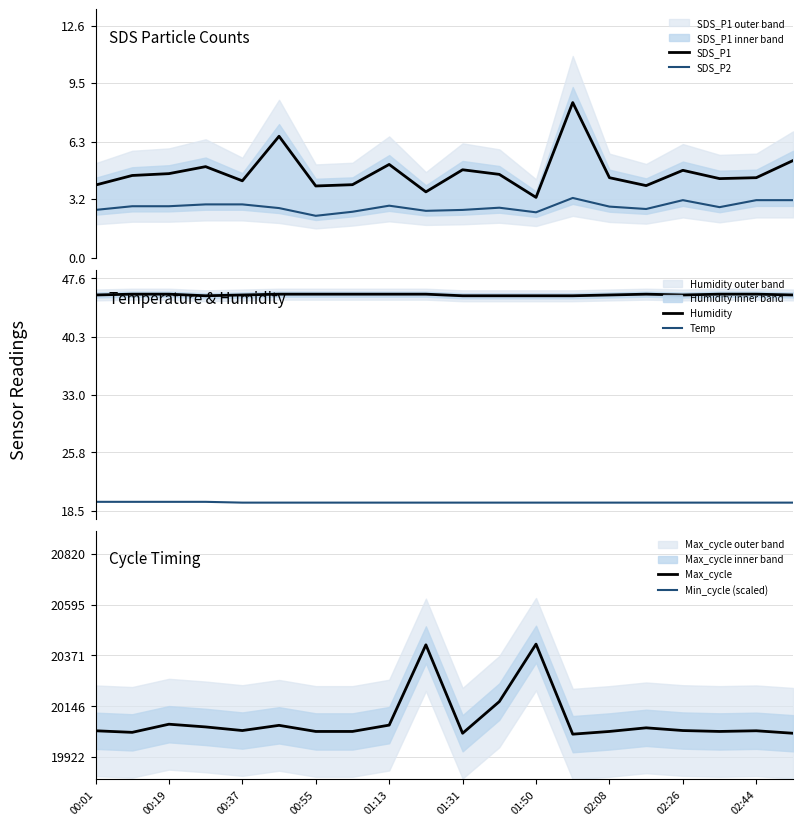

Reading left to right, what are all the values shown in this chart?

SDS_P1: 4.0	4.5	4.6	5.0	4.2	6.6	3.9	4.0	5.1	3.6	4.8	4.5	3.3	8.4	4.3	3.9	4.8	4.3	4.3	5.3
SDS_P2: 2.6	2.8	2.8	2.9	2.9	2.7	2.3	2.5	2.8	2.5	2.6	2.7	2.5	3.2	2.8	2.6	3.1	2.8	3.1	3.1
Humidity: 45.5	45.6	45.6	45.4	45.5	45.6	45.6	45.6	45.6	45.6	45.4	45.4	45.4	45.4	45.5	45.6	45.5	45.6	45.6	45.5
Temp: 19.6	19.6	19.6	19.6	19.5	19.5	19.5	19.5	19.5	19.5	19.5	19.5	19.5	19.5	19.5	19.5	19.5	19.5	19.5	19.5
Max_cycle: 20037.0	20030.0	20066.0	20054.0	20038.0	20061.0	20034.0	20034.0	20062.0	20417.0	20026.0	20166.0	20420.0	20022.0	20034.0	20050.0	20038.0	20034.0	20037.0	20026.0
Min_cycle (scaled): 39500.0	39500.0	39500.0	39500.0	39500.0	39500.0	39500.0	39500.0	39500.0	39500.0	39500.0	39500.0	39500.0	39500.0	39500.0	39500.0	39500.0	39500.0	39500.0	39500.0